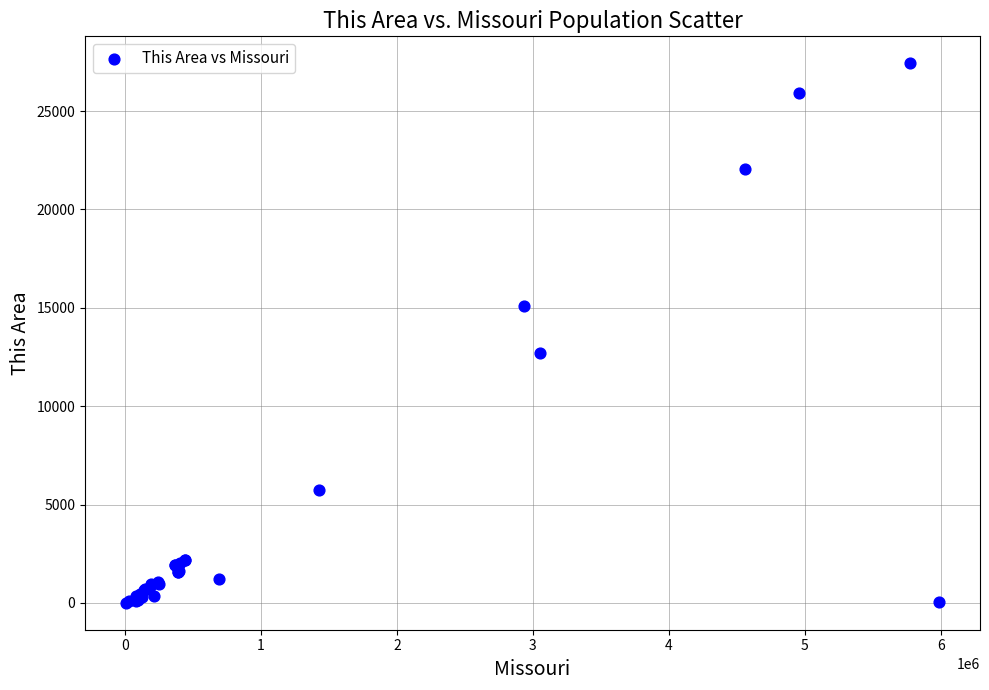

What Y value in the scatter plot is closest to 13717?

12707